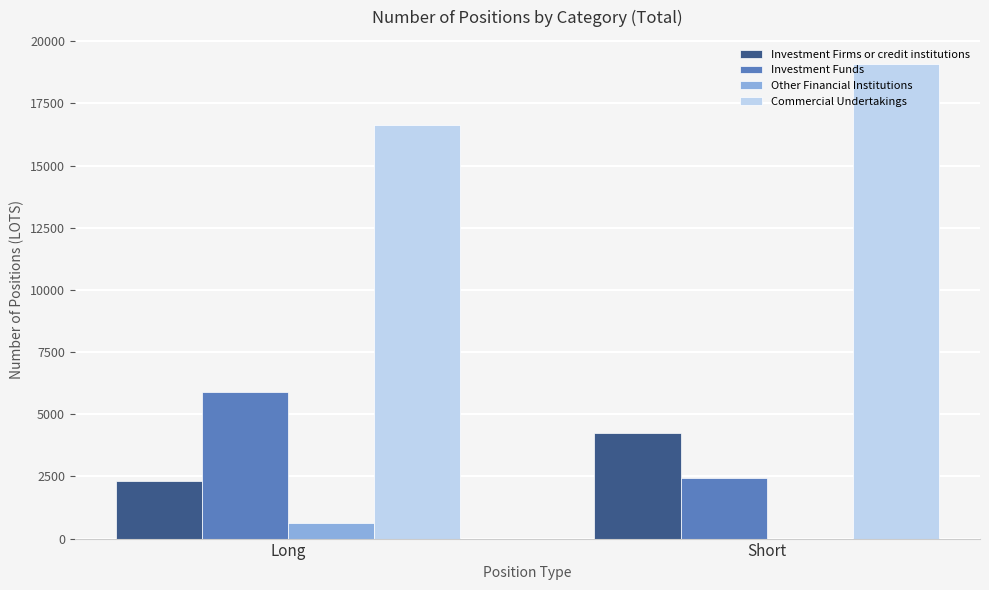

Which series changed the most between Long and Short?

Investment Funds